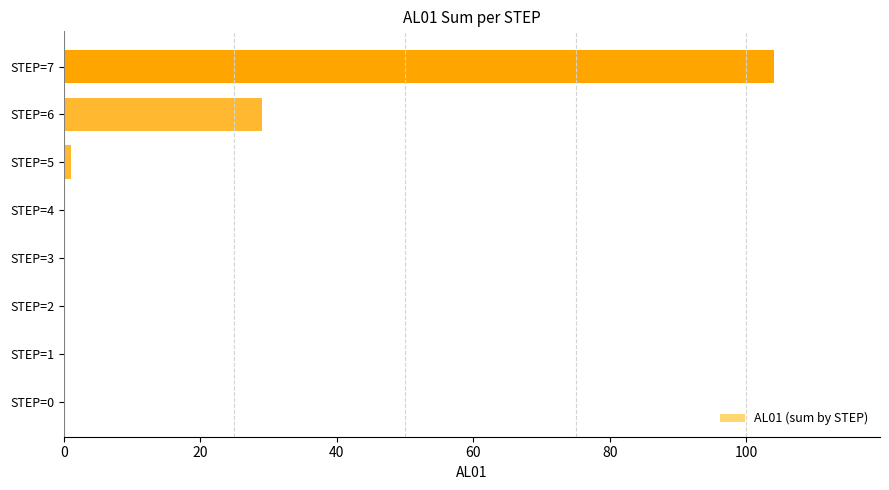

The value at STEP=7 is 104. True or false?

True